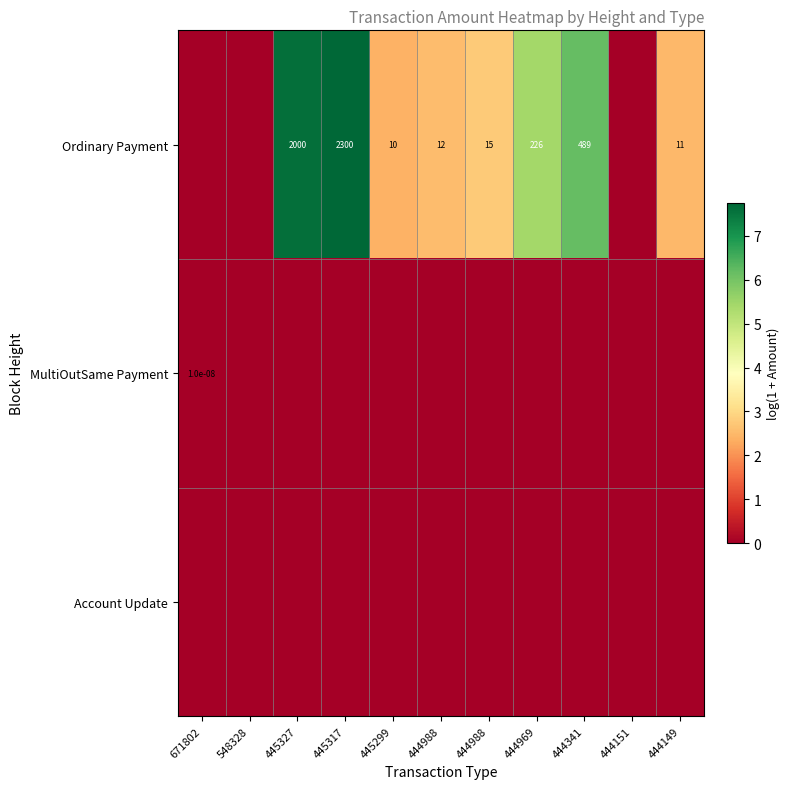

List the labels in order of MultiOutSame Payment value, largest first.

671802, 548328, 445327, 445317, 445299, 444988, 444988, 444969, 444341, 444151, 444149